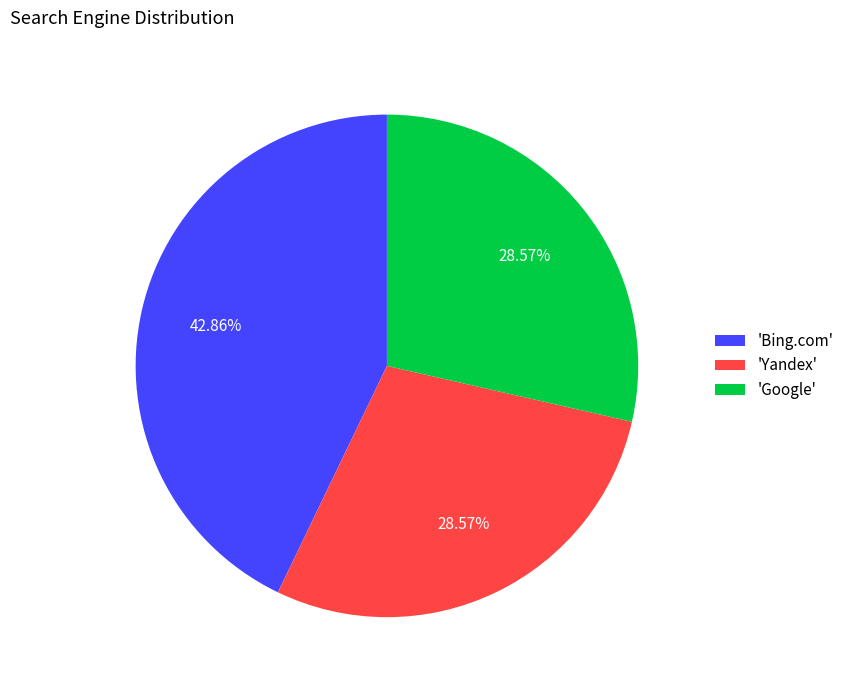

Which has a higher value, 'Bing.com' or 'Google'?

'Bing.com'